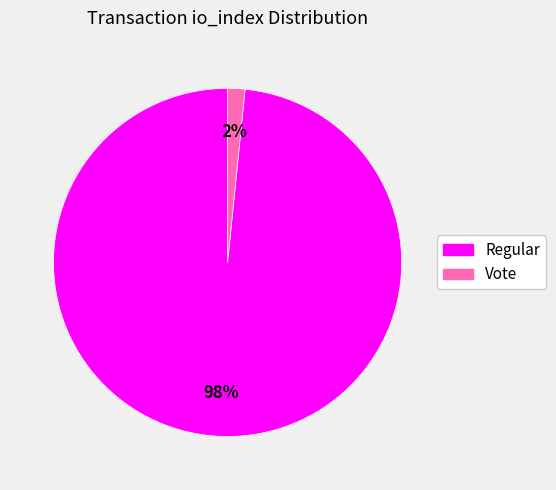

To the nearest percent, what is the average slice percentage?

50%